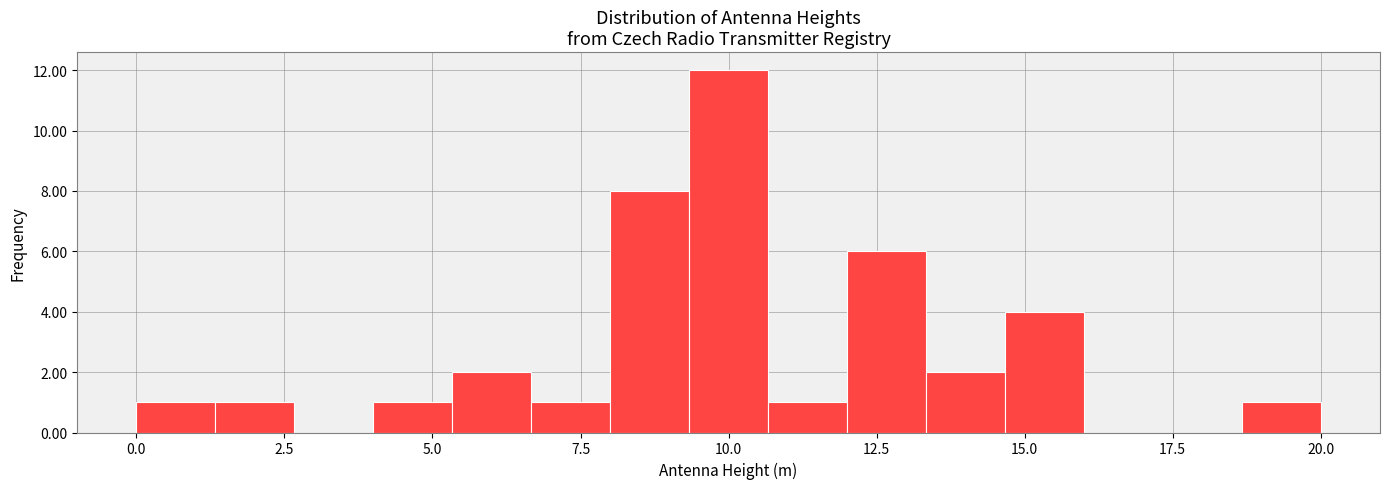

Read against the x-axis, roughly where is the centre of the tallest bar?

10.0